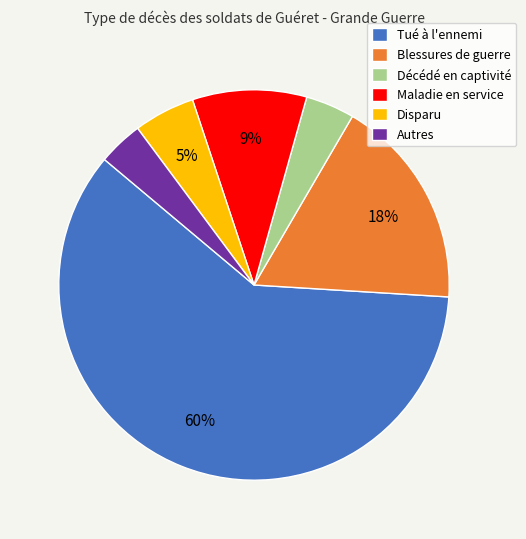

To the nearest percent, what percentage of the pie is Tué à l'ennemi?

60%